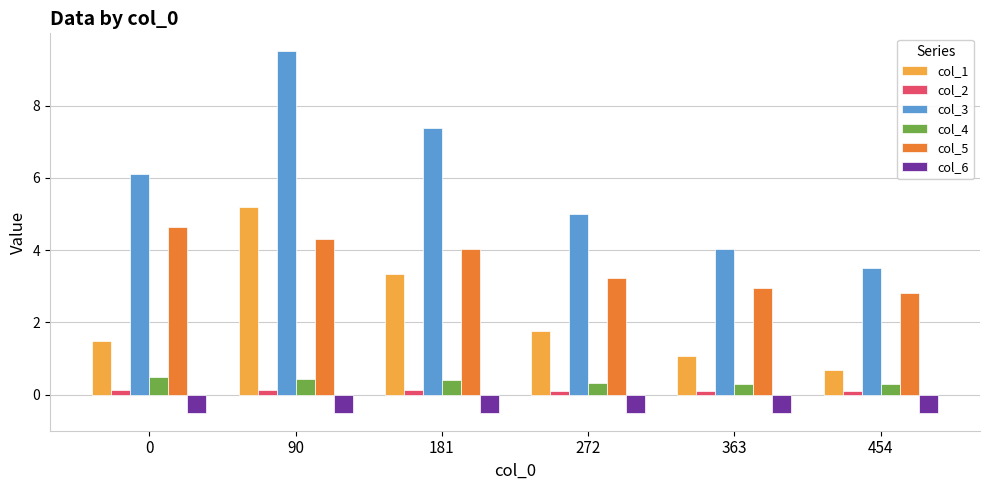

How many values in the col_5 series are below 4?

3